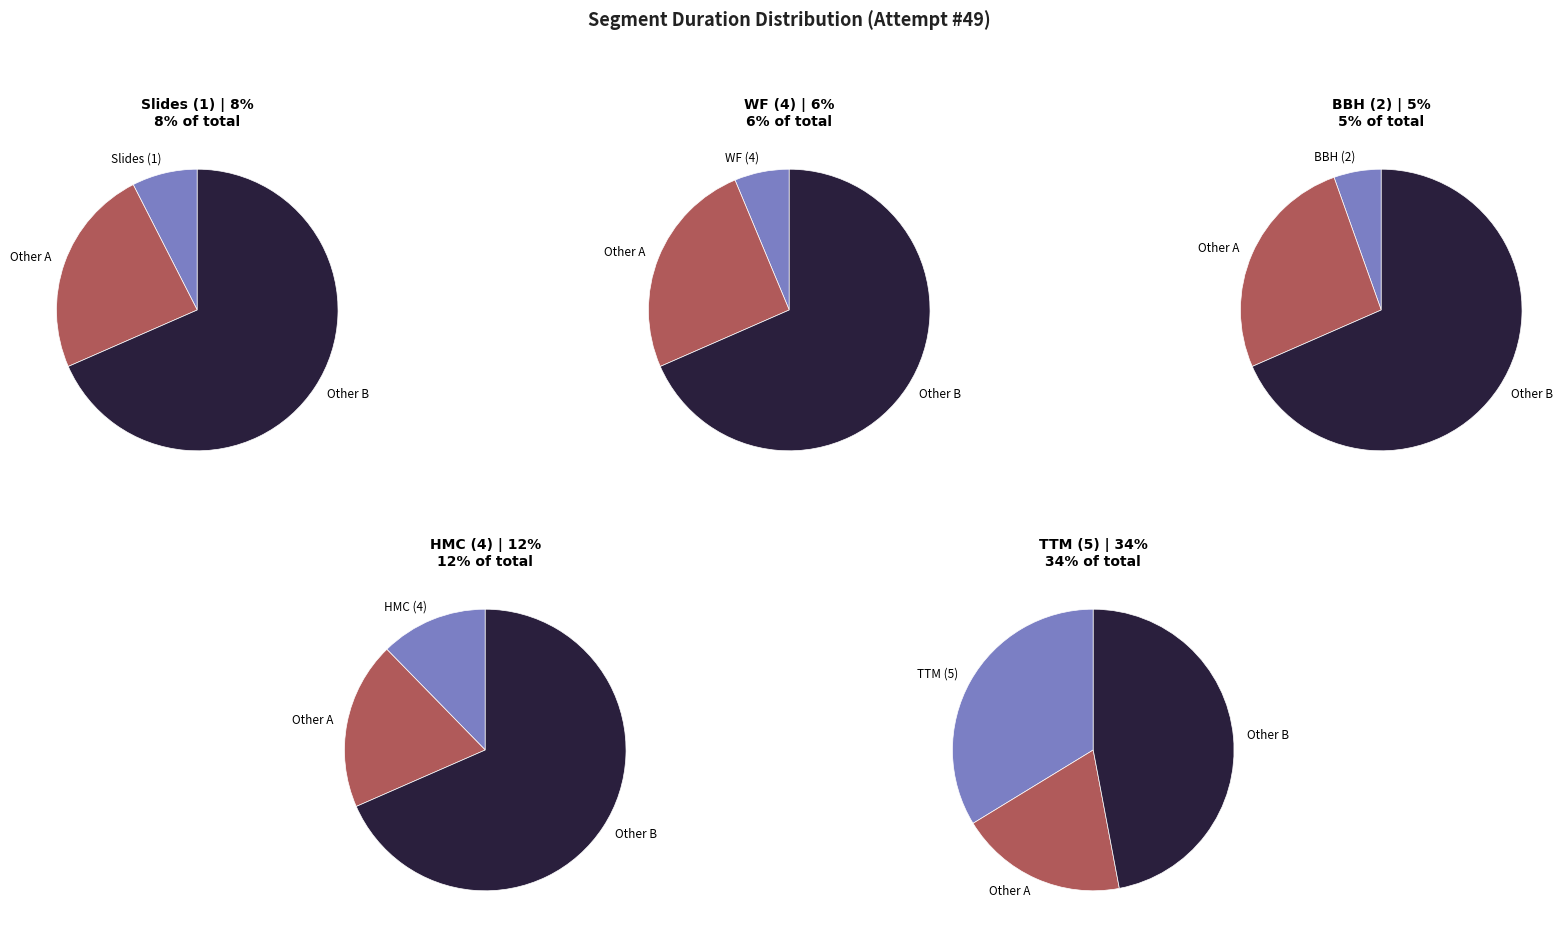

To the nearest percent, what percentage of the pie is Slides (1)?

8%